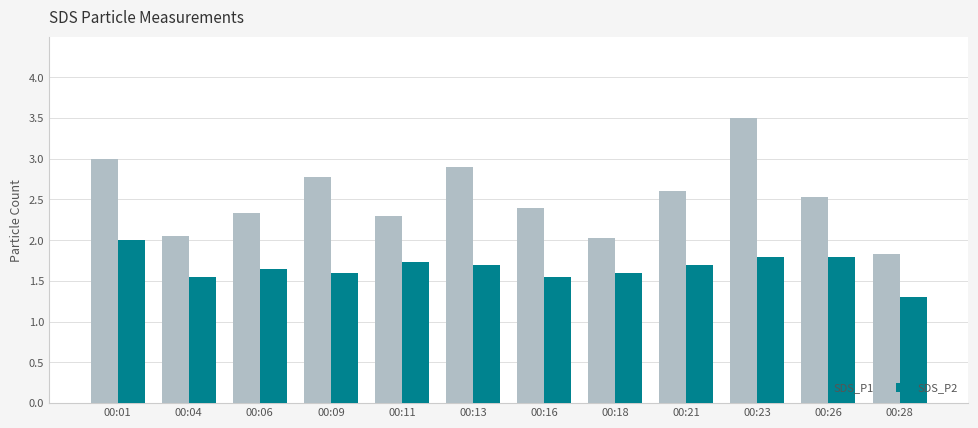

What is the sum of all SDS_P2 values?

20.0